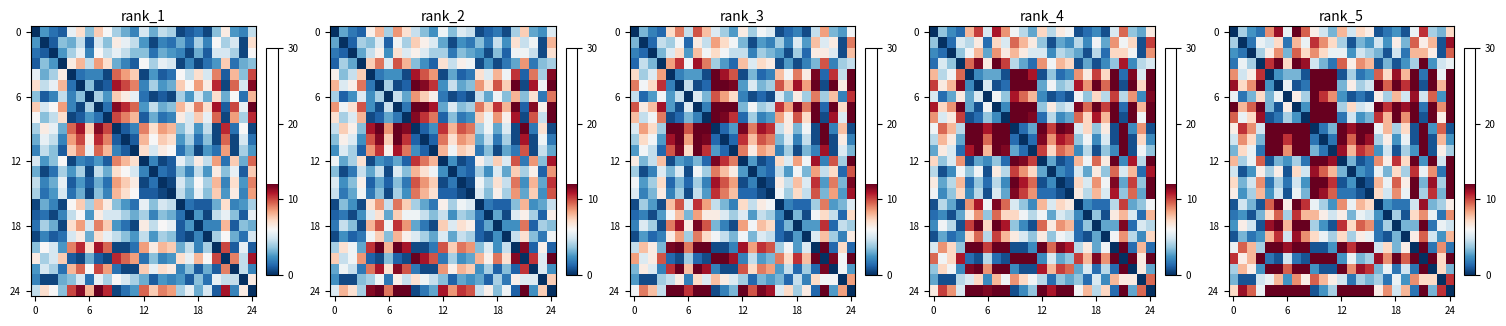

Which label corresponds to the largest value in the chart?

7